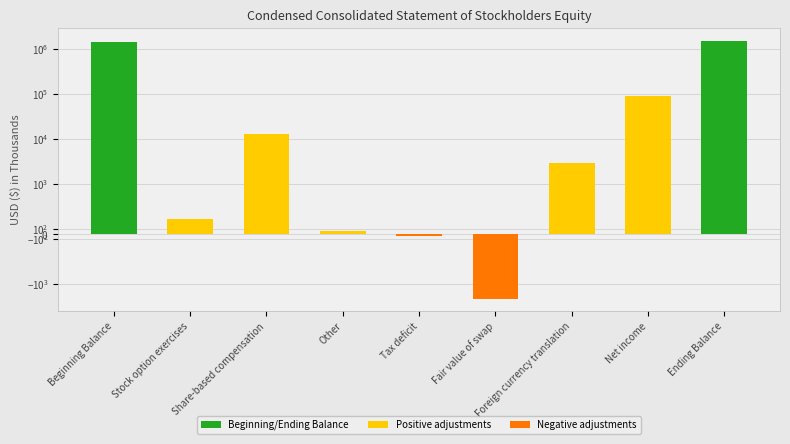

Between Ending Balance and Foreign currency translation, which is larger?

Ending Balance